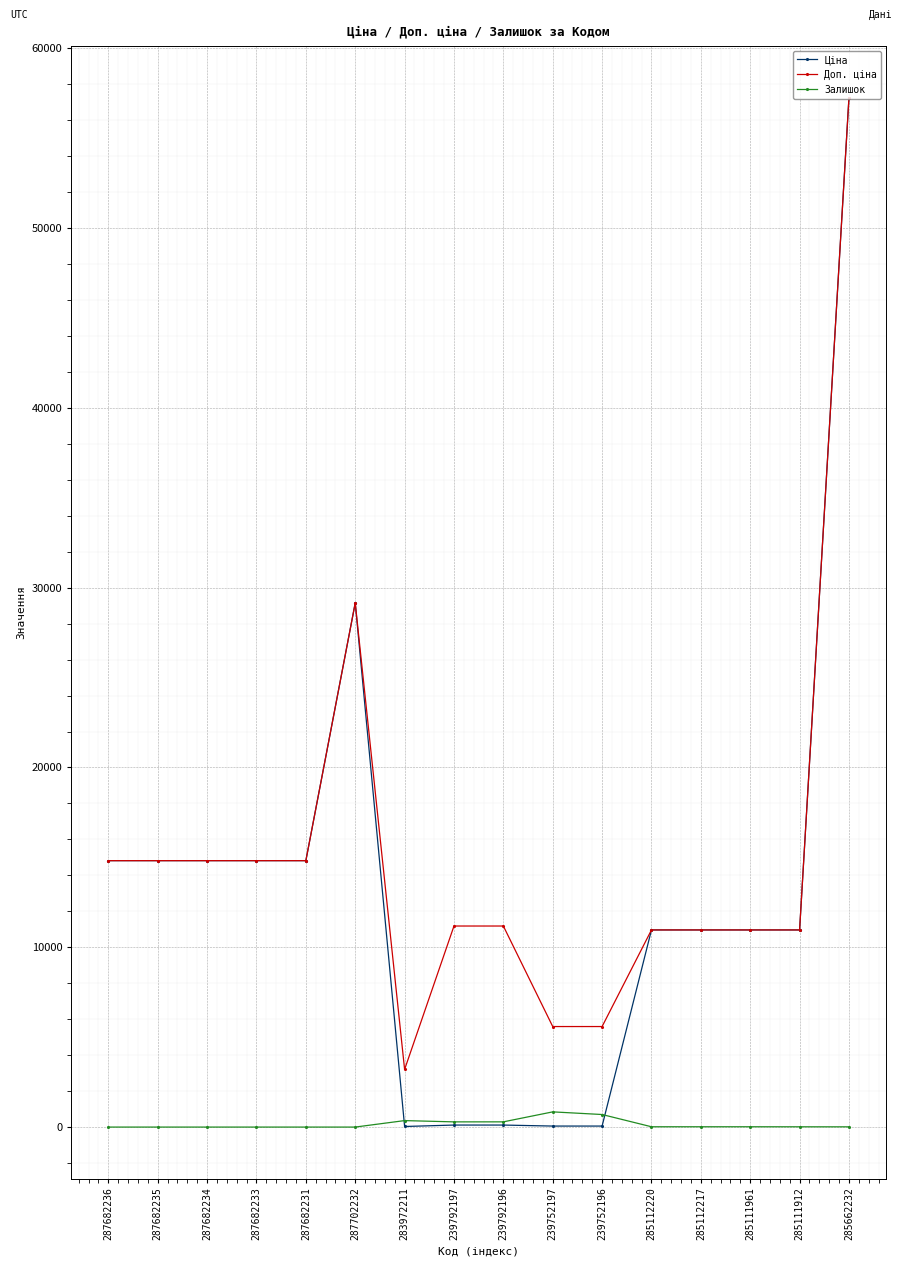

Does the chart display data point markers on the line(s)?

Yes